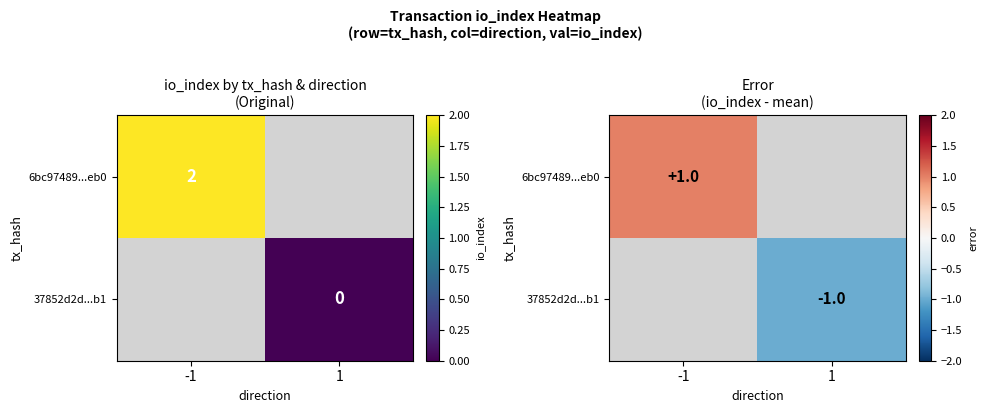

Count the number of data series in this chart.

2